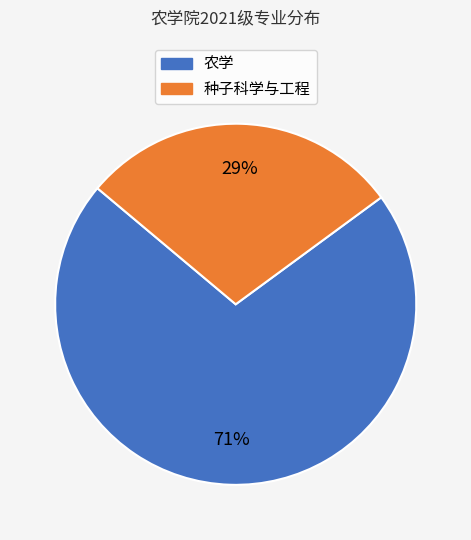

Is there any slice that represents more than half of the pie?

Yes